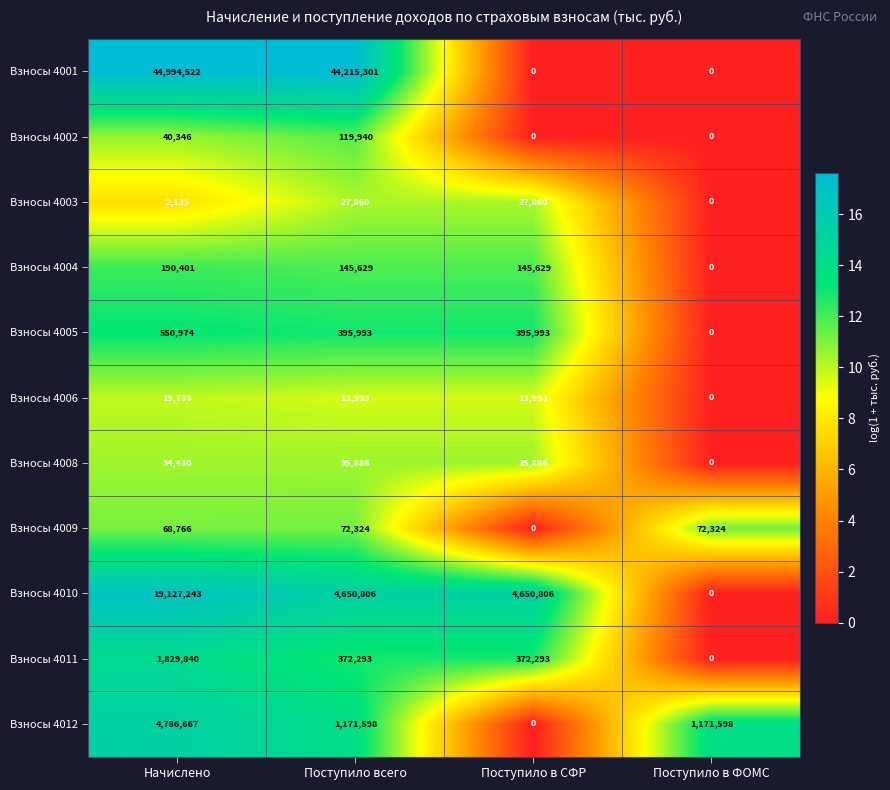

List the series in order of their peak value, highest first.

Взносы 4001, Взносы 4010, Взносы 4012, Взносы 4011, Взносы 4005, Взносы 4004, Взносы 4002, Взносы 4009, Взносы 4008, Взносы 4003, Взносы 4006